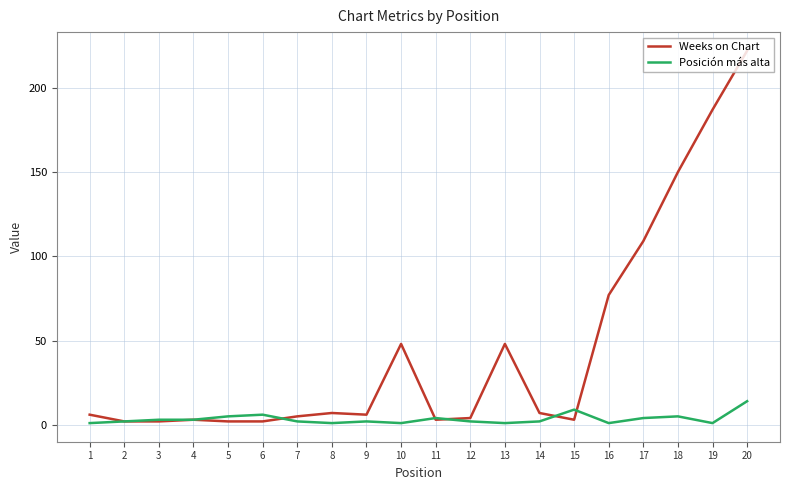

Reading left to right, list all the values displayed in this chart.

Weeks on Chart: 6	2	2	3	2	2	5	7	6	48	3	4	48	7	3	77	109	150	187	222
Posición más alta: 1	2	3	3	5	6	2	1	2	1	4	2	1	2	9	1	4	5	1	14